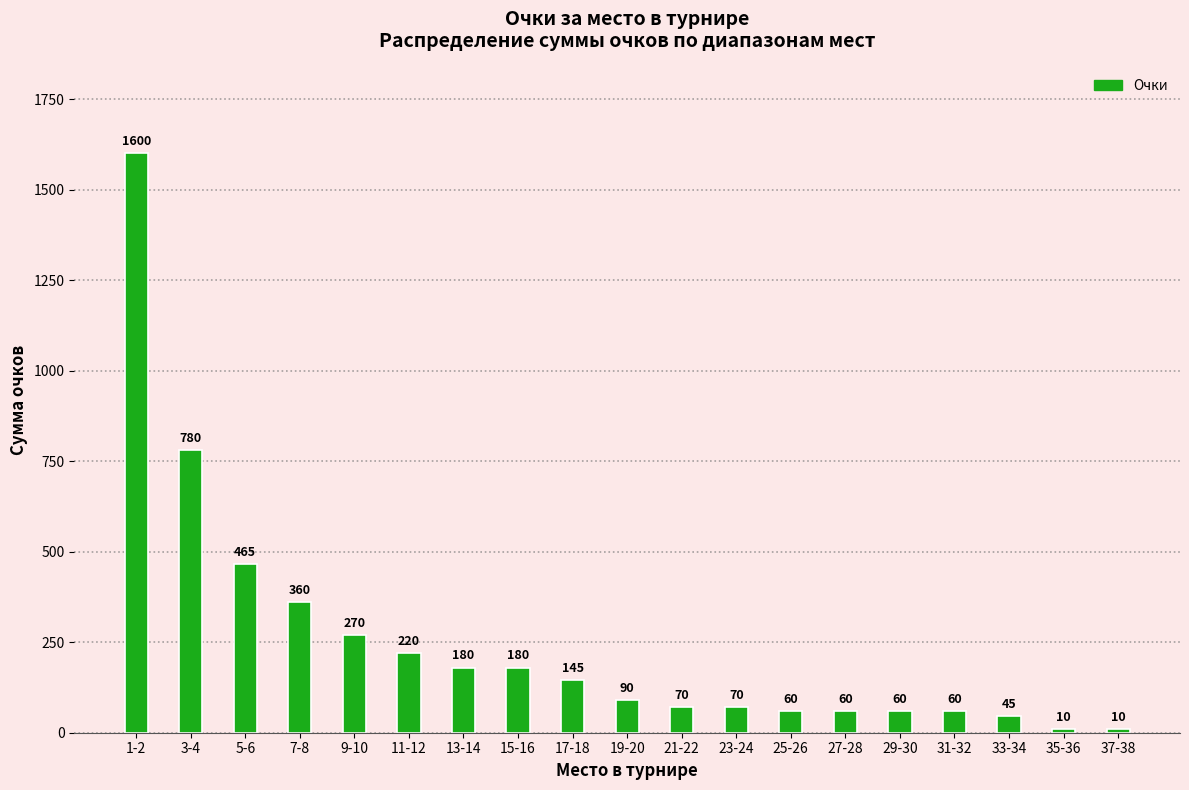

Reading left to right, transcribe all the data shown in this chart.

1-2=1600	3-4=780	5-6=465	7-8=360	9-10=270	11-12=220	13-14=180	15-16=180	17-18=145	19-20=90	21-22=70	23-24=70	25-26=60	27-28=60	29-30=60	31-32=60	33-34=45	35-36=10	37-38=10